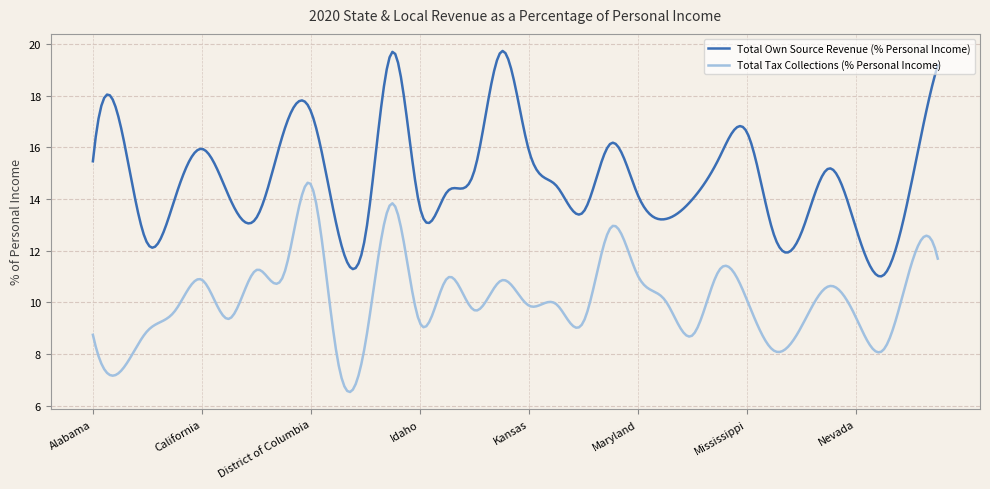

Which series has the largest total across all categories?

Total Own Source Revenue (% Personal Income)